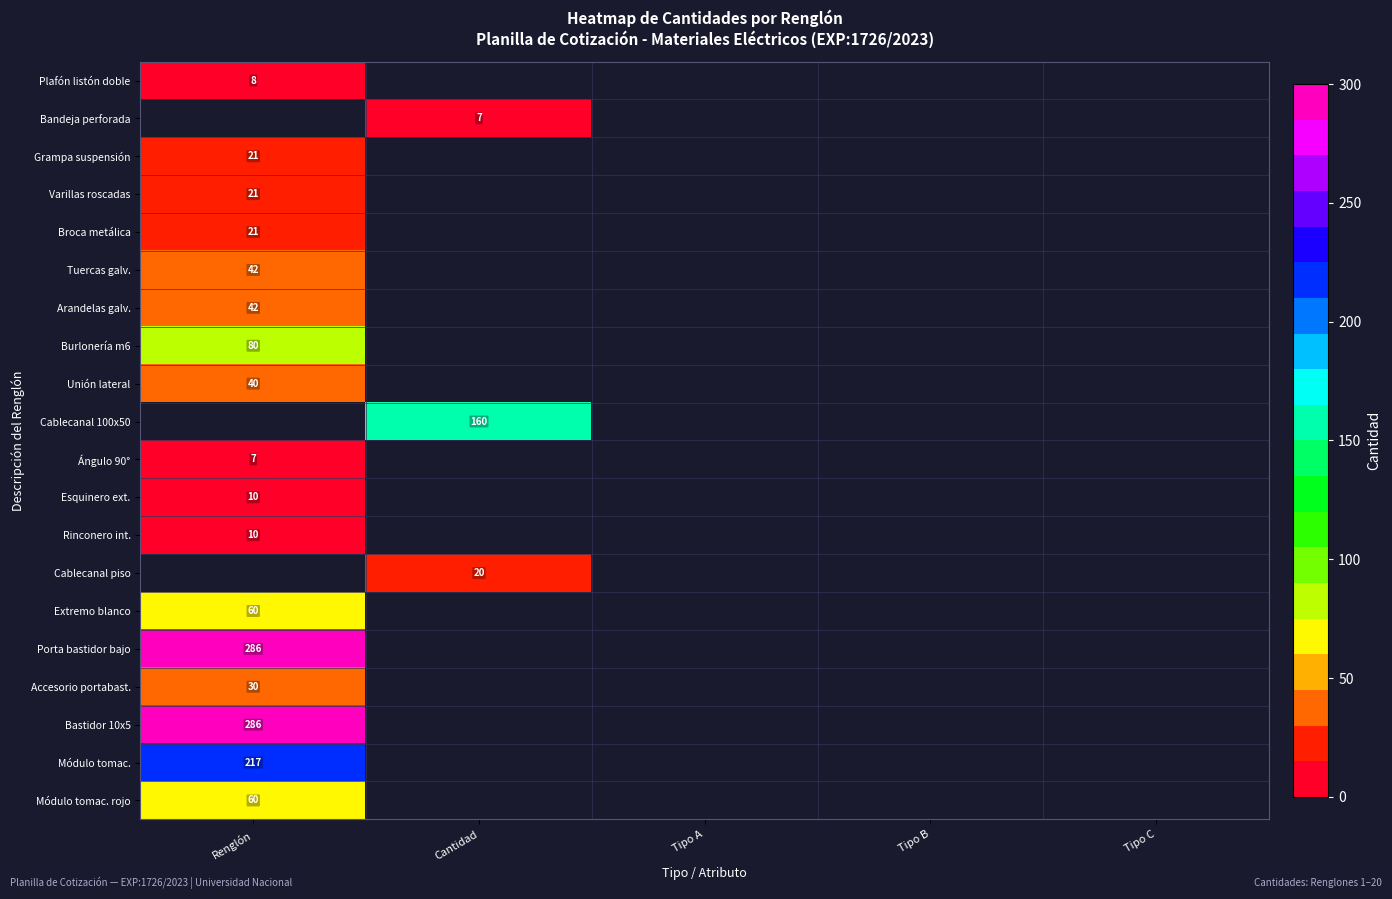

True or false: Unión lateral has a value of 63 at Renglón.

False